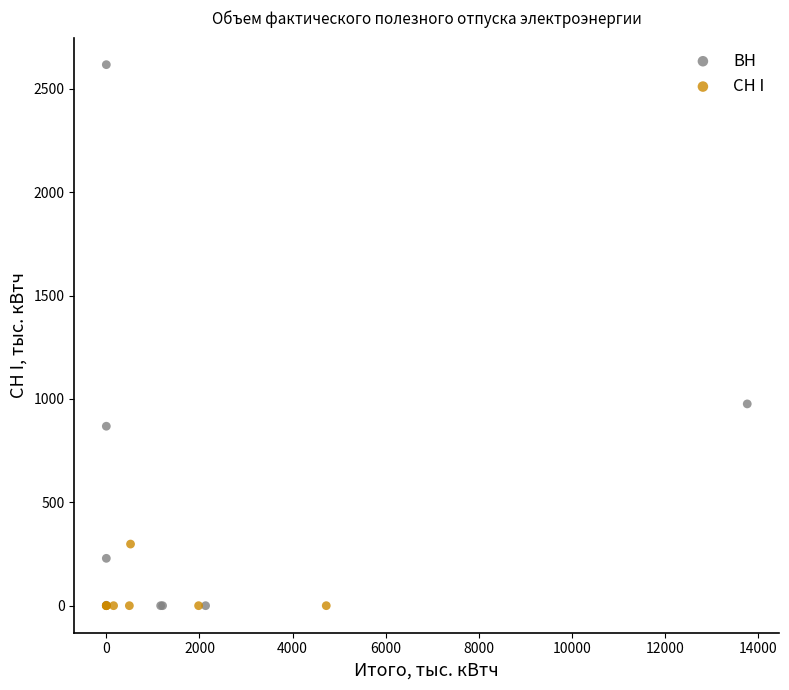

What are all the series names shown in the legend?

ВН, СН I